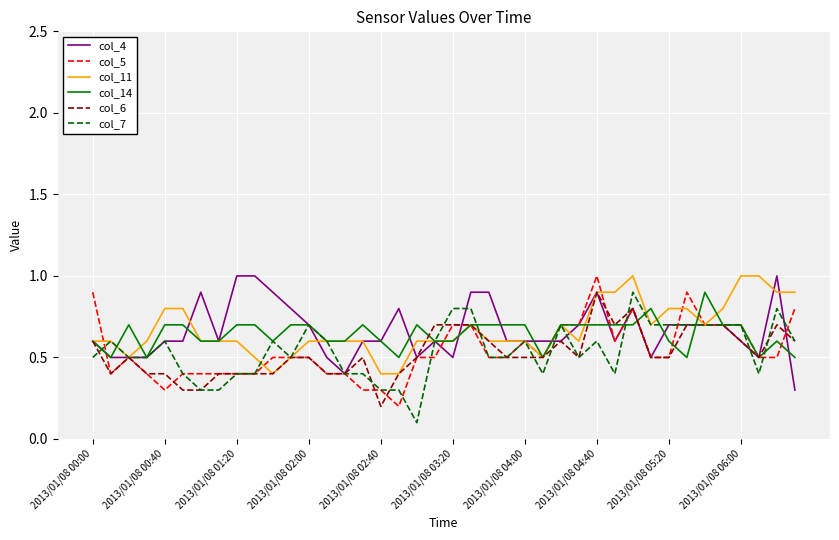

What is the greatest value displayed?

1.0